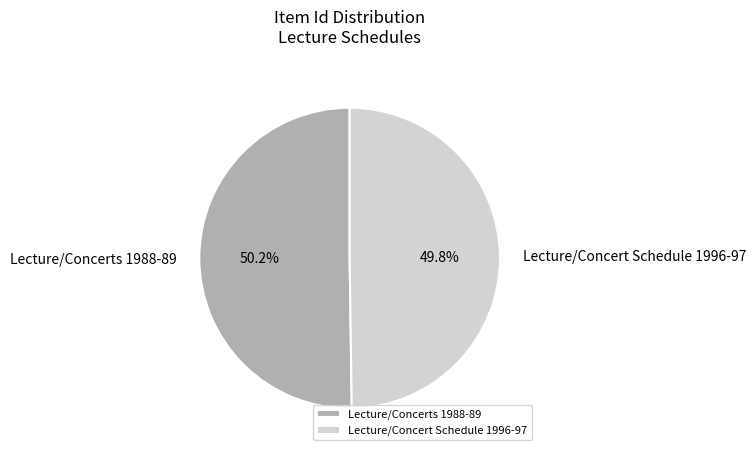

To the nearest percent, what portion does Lecture/Concerts 1988-89 represent?

50%